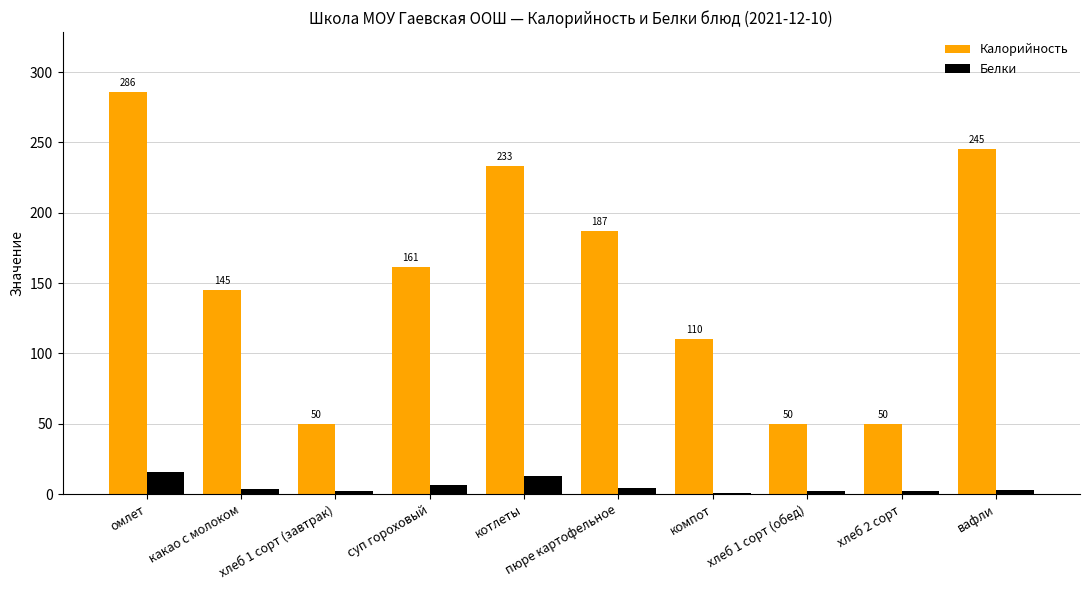

How many bars are there in each group?

2